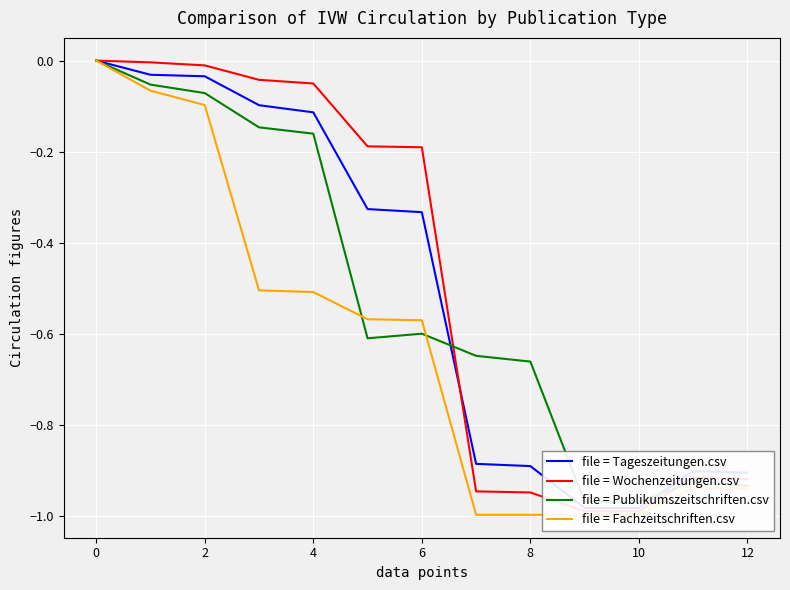

How many series are shown in this chart?

4